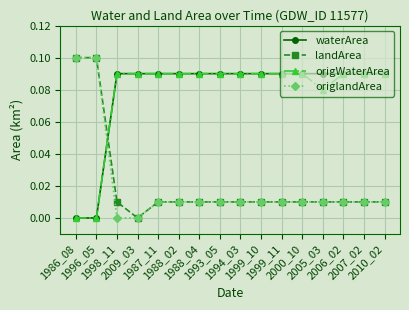

What is the total value across all series at 1999_10?

0.2